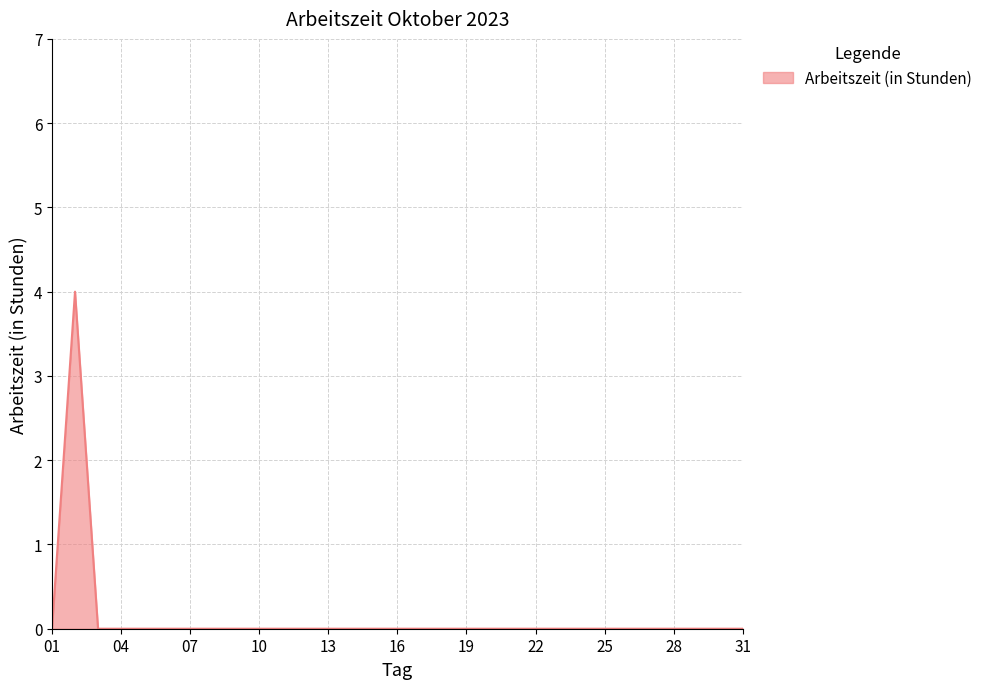

What is the greatest value displayed?

4